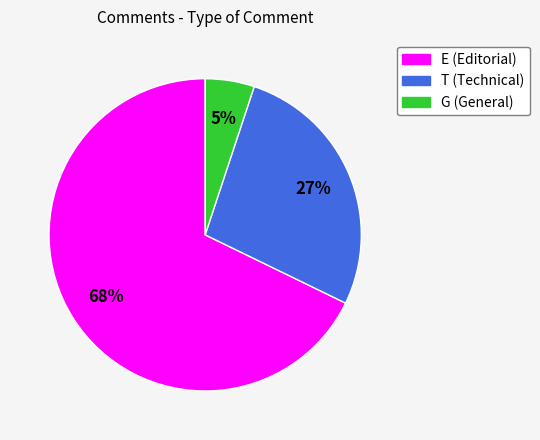

Which category has the biggest portion of the pie?

E